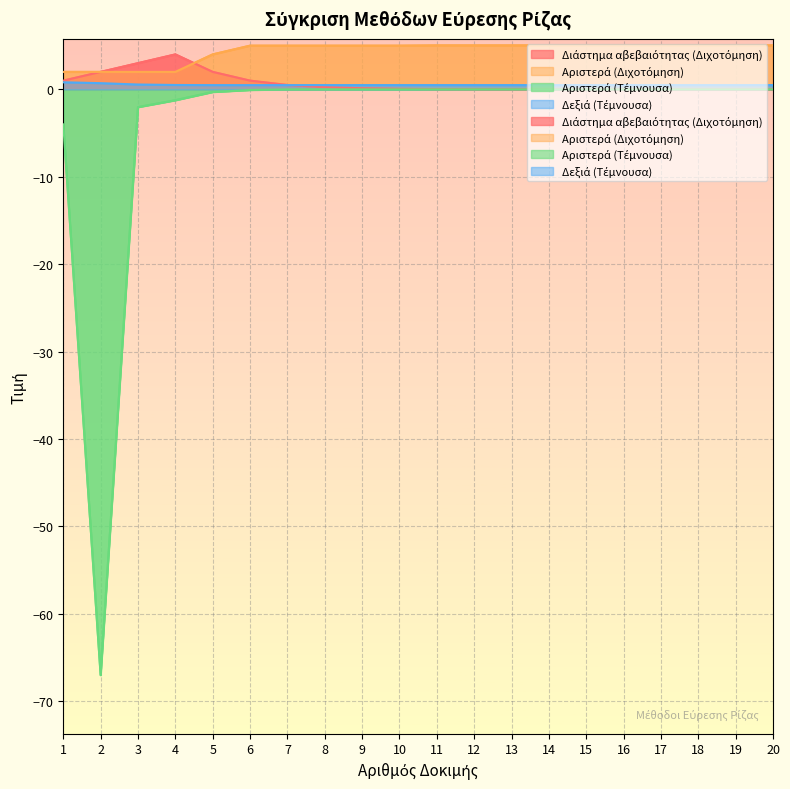

True or false: Αριστερά (Τέμνουσα) and Διάστημα αβεβαιότητας (Διχοτόμηση) cross at least once.

False